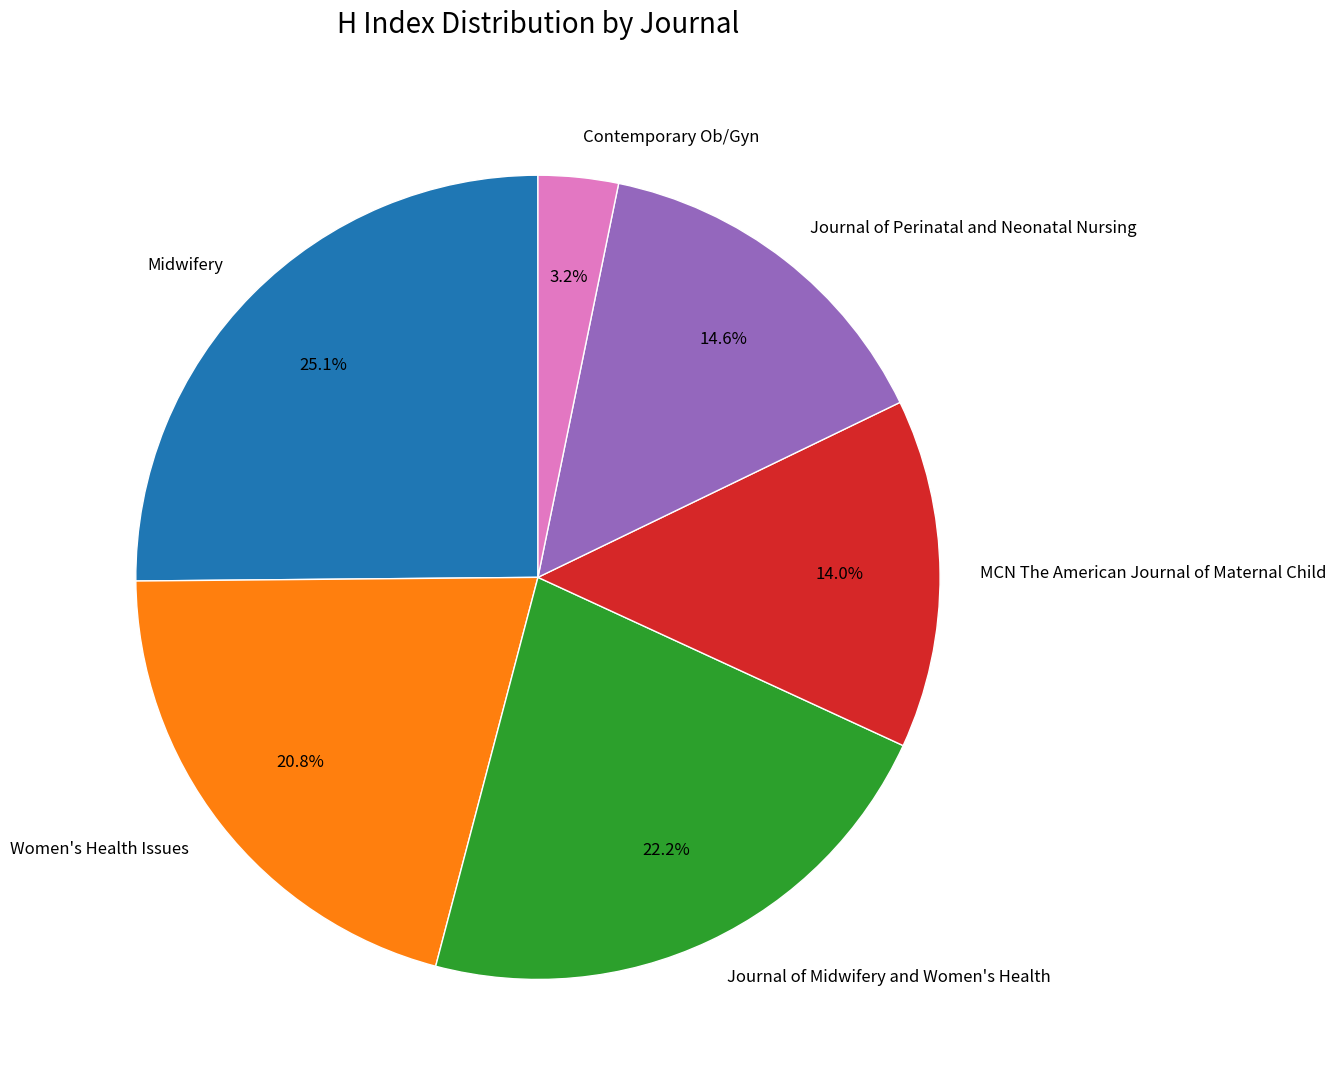

Is Midwifery the majority of the pie?

No